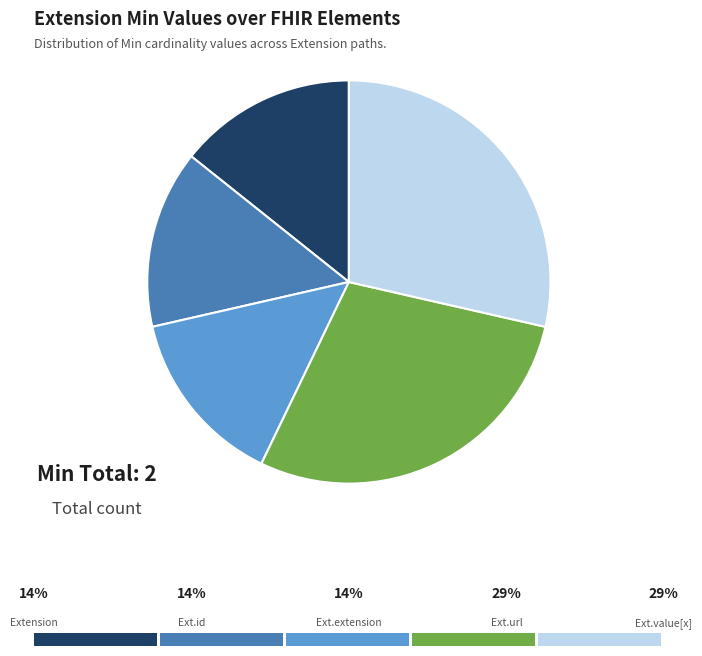

How many slices are in this pie chart?

5